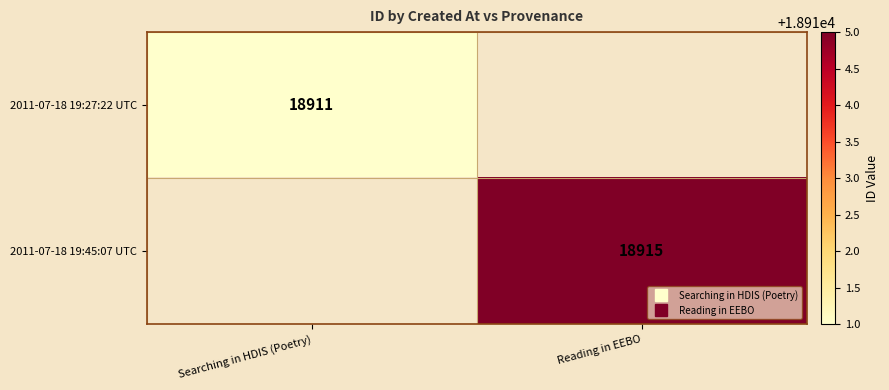

How many categories are shown in the chart?

2